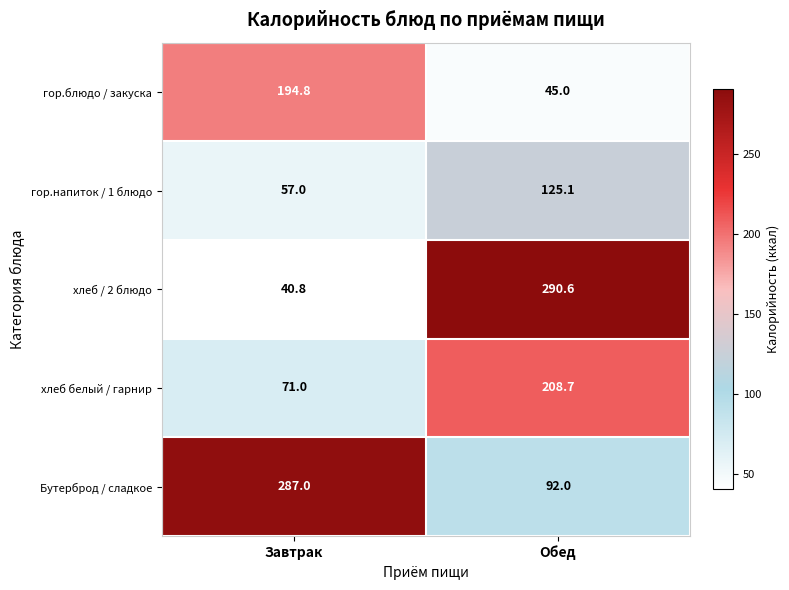

Rank the series by their average value, from lowest to highest.

гор.напиток / 1 блюдо, гор.блюдо / закуска, хлеб белый / гарнир, хлеб / 2 блюдо, Бутерброд / сладкое